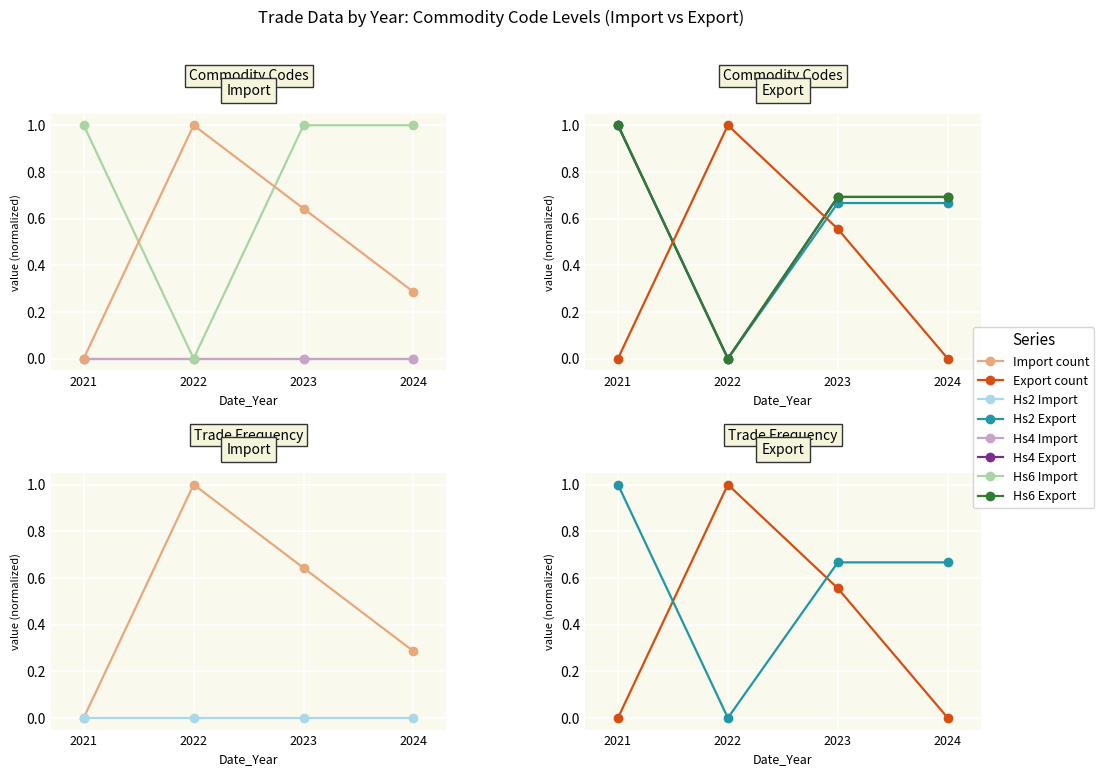

What is the value of the Hs6Code_Export point at the 4th from the left?

0.7